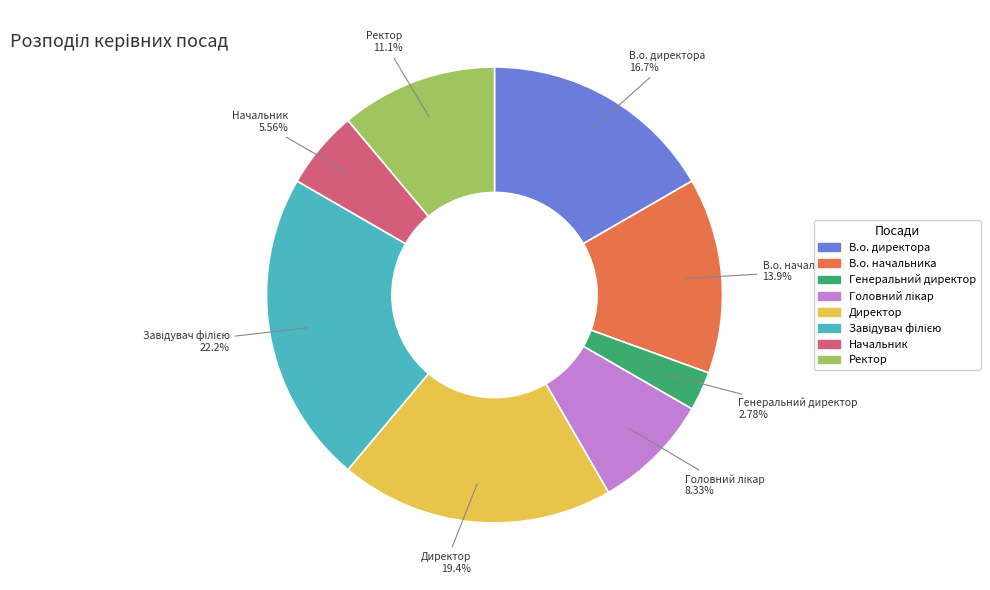

Which slice is the smallest?

Генеральний директор